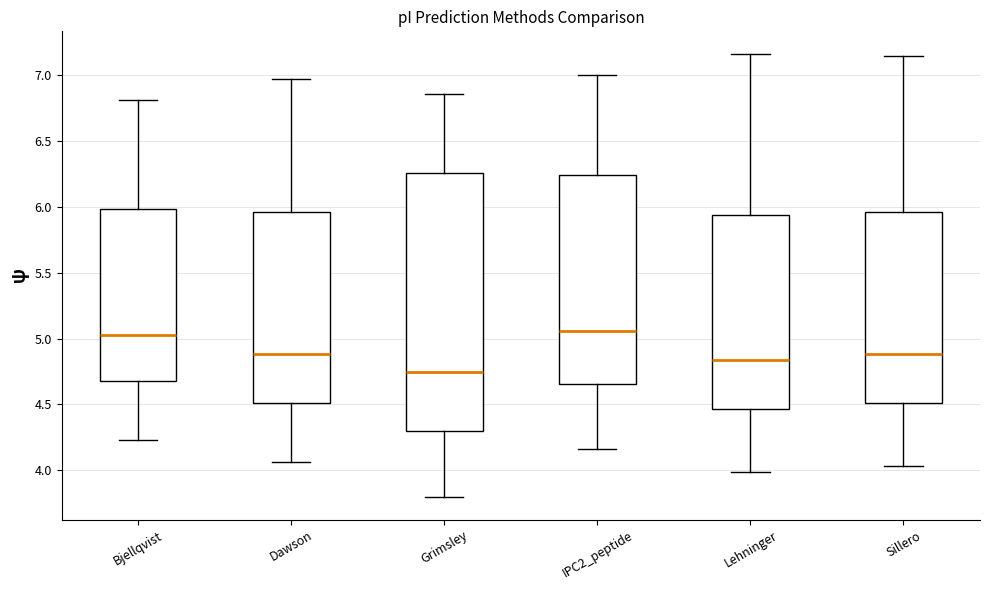

Which box is the tallest, from its lower edge to its upper edge?

Grimsley